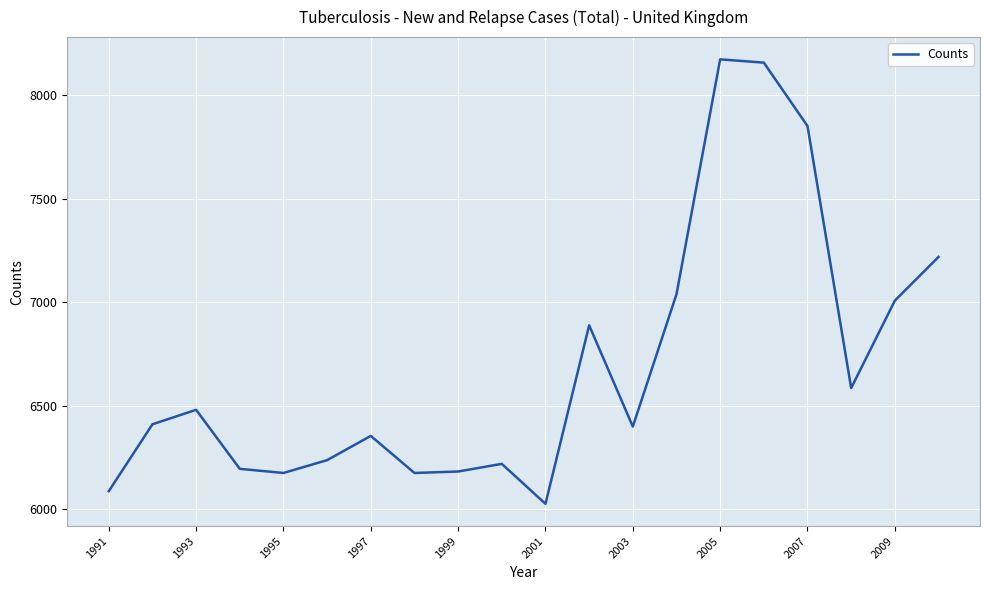

What is the minimum value shown in the chart?

6027